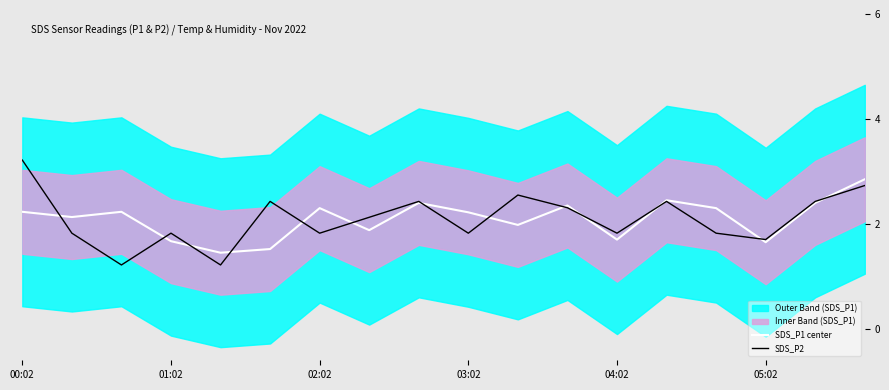

What is the highest value of the SDS_P2 series?

3.2